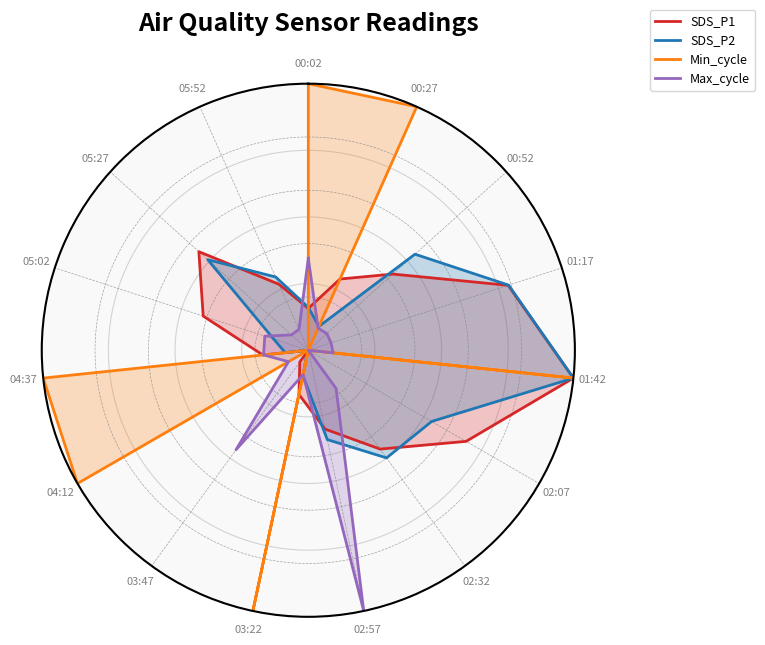

Does the chart display data point markers on the line(s)?

No